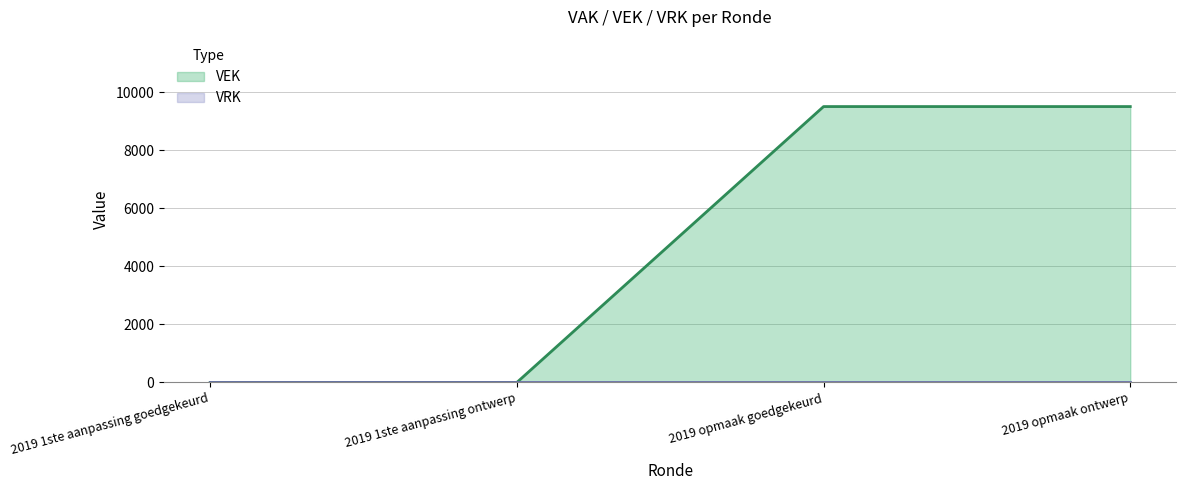

List the labels in order of value, smallest first.

2019 1ste aanpassing goedgekeurd, 2019 1ste aanpassing ontwerp, 2019 opmaak goedgekeurd, 2019 opmaak ontwerp